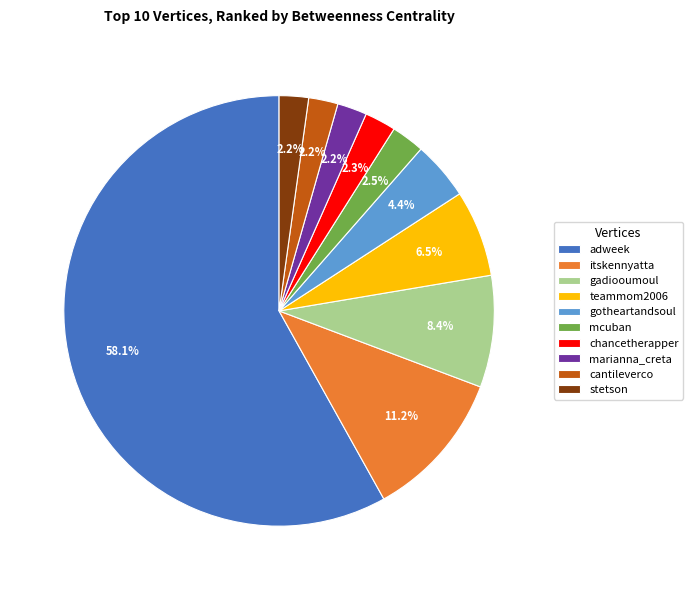

Which slice represents more than half of the pie?

adweek